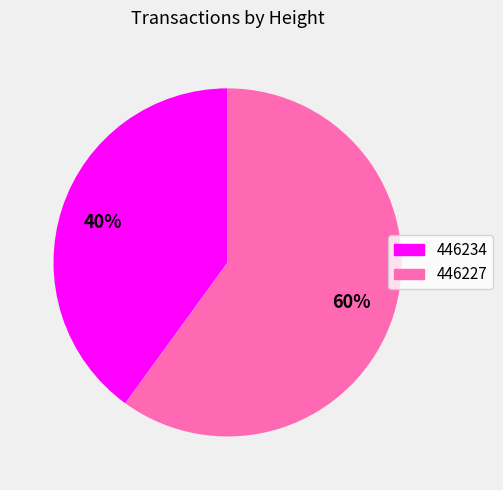

Combined, do 446227 and 446234 account for over 50%?

Yes